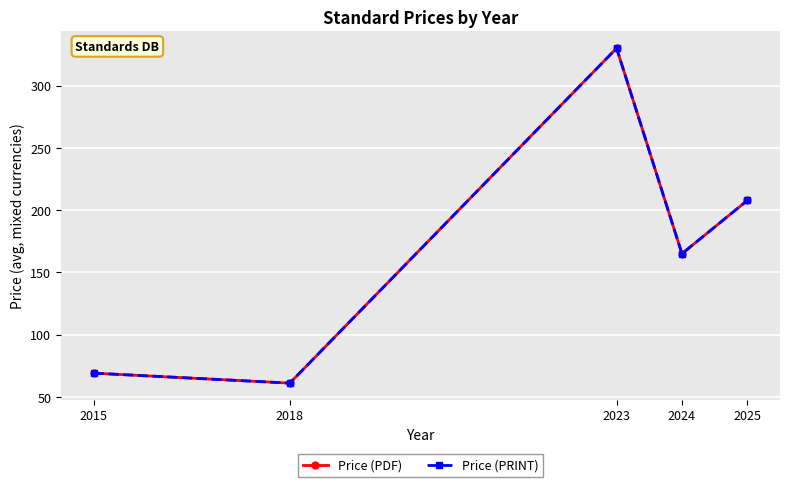

Which series has the widest spread of values?

Price (PDF)